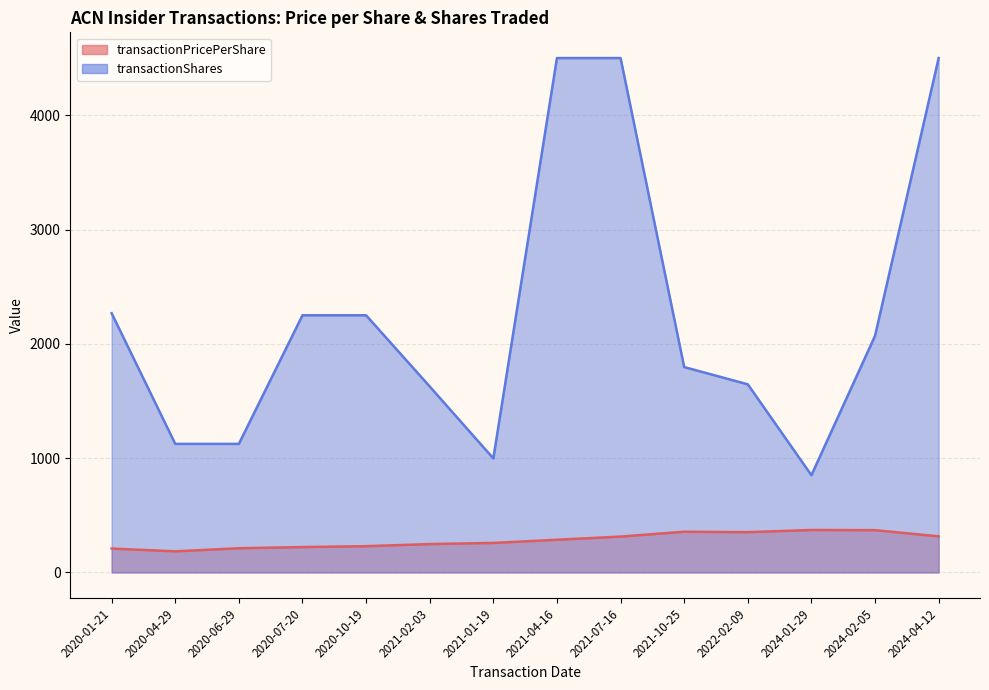

Which category has the highest value across all series?

2021-04-16